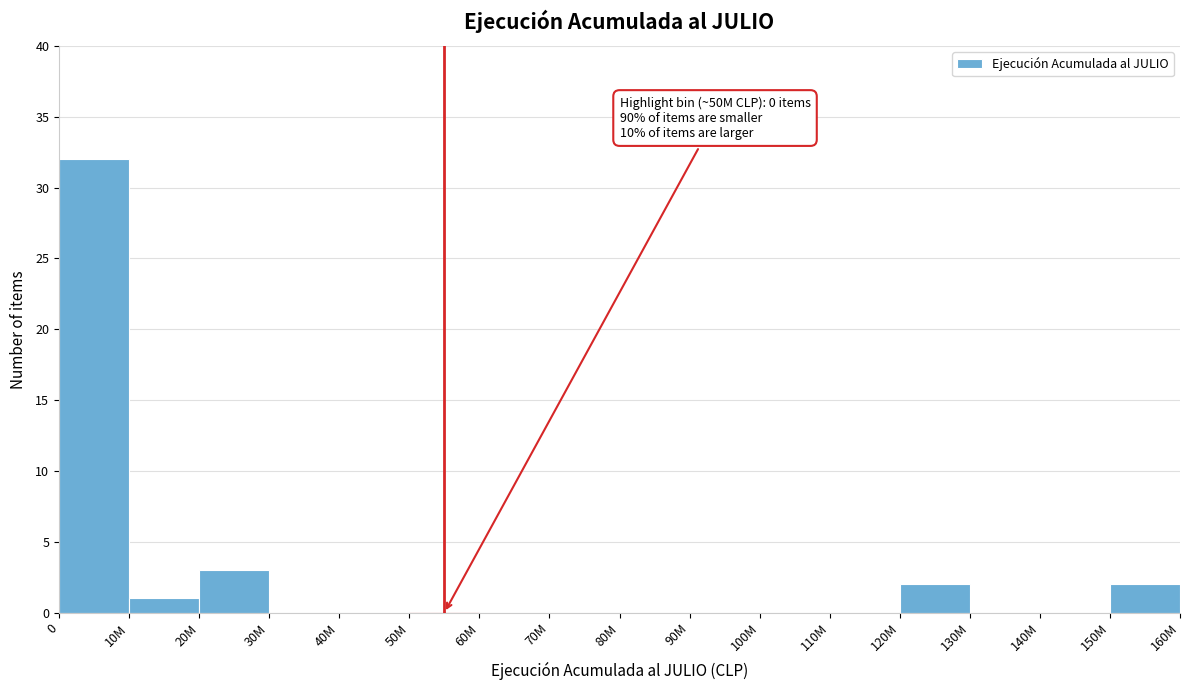

Reading right to left, extract all data points from this chart.

150M=2	140M=0	130M=0	120M=2	110M=0	100M=0	90M=0	80M=0	70M=0	60M=0	50M=0	40M=0	30M=0	20M=3	10M=1	0=32